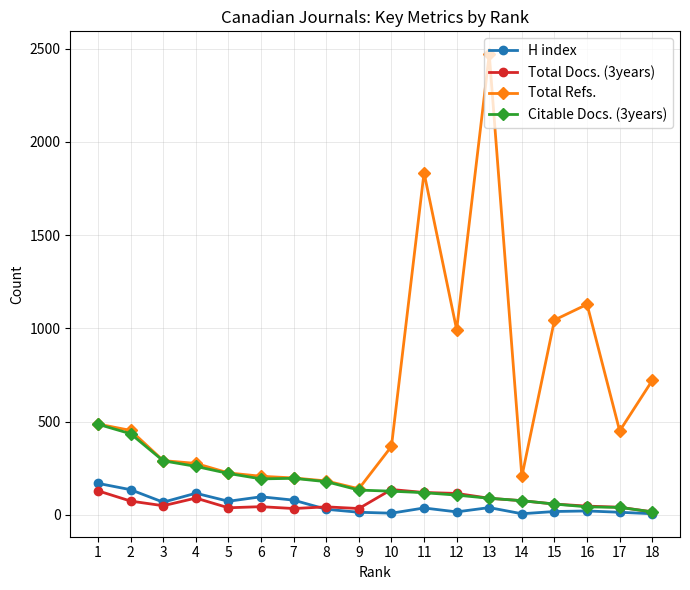

True or false: Total Docs. (3years) has more than 0 points higher than both neighbors.

True